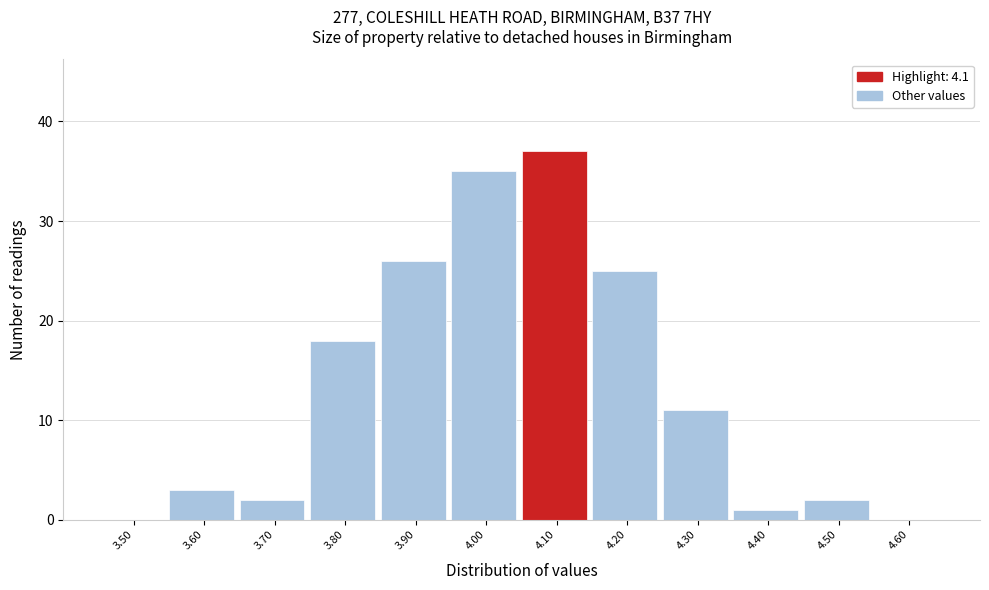

Reading left to right, transcribe this chart: for each bar, give the range it covers on the x-axis and its height. The values are not printed on the chart, so give them approximately, as read against the axis.

3.45 to 3.55: 0
3.55 to 3.65: 3
3.65 to 3.75: 2
3.75 to 3.85: 18
3.85 to 3.95: 26
3.95 to 4.05: 35
4.05 to 4.15: 37
4.15 to 4.25: 25
4.25 to 4.35: 11
4.35 to 4.45: 1
4.45 to 4.55: 2
4.55 to 4.65: 0